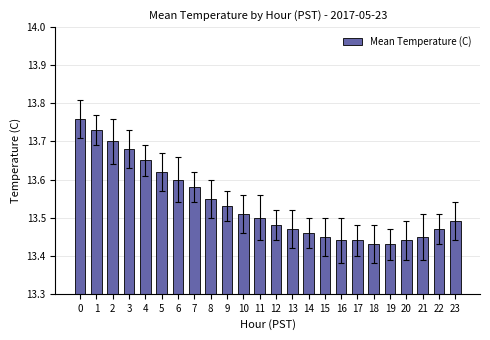

Is it true that the value at 23 is 13.5?

True